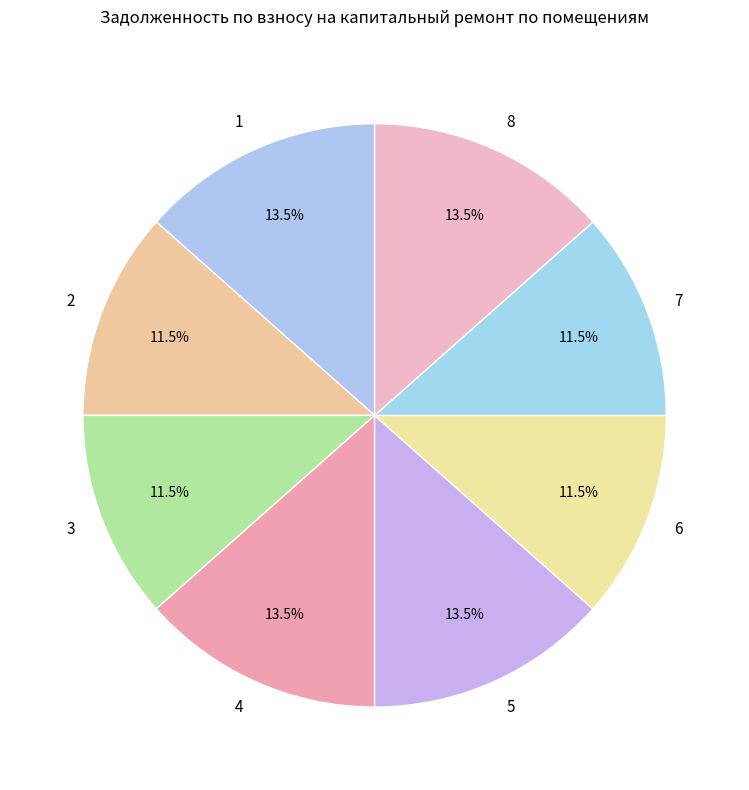

Is it true that 4 is 23% of the pie?

False